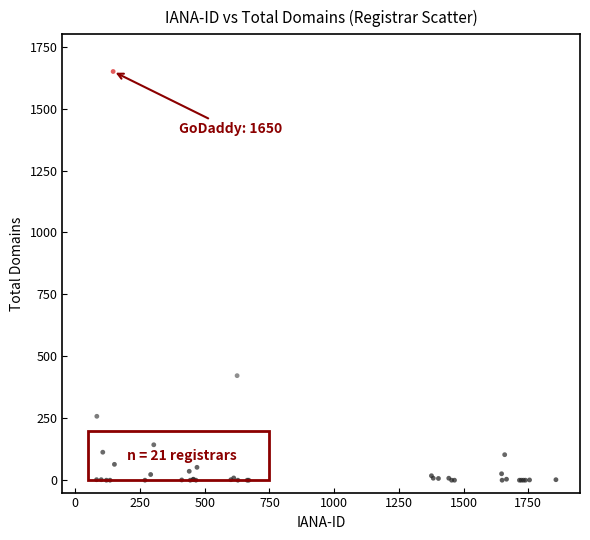

What Y value in the scatter plot is closest to 825?

422